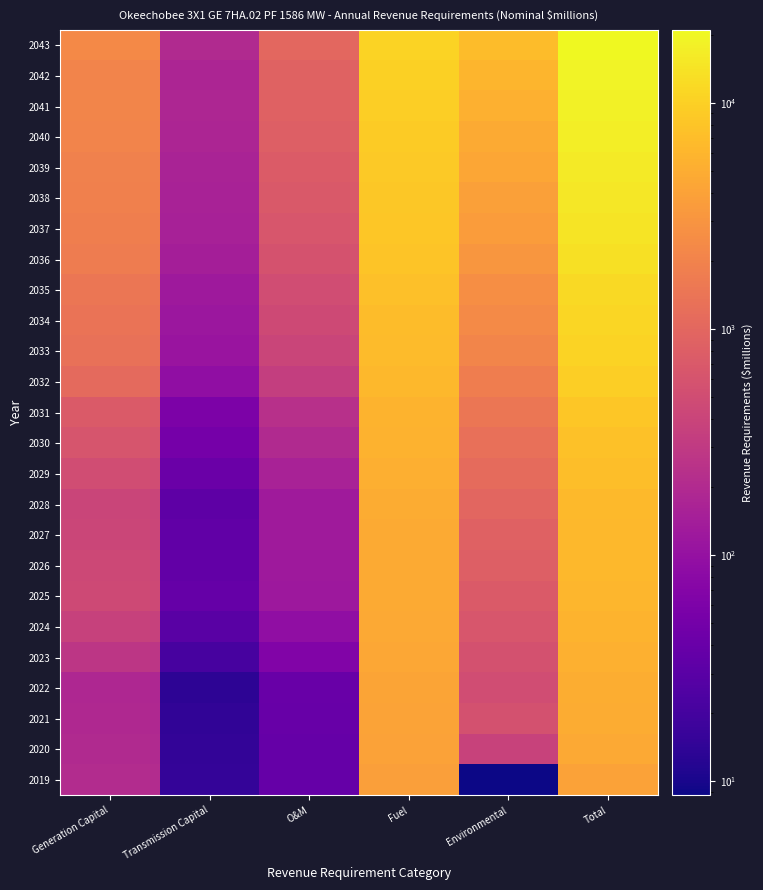

How many series are shown in this chart?

25